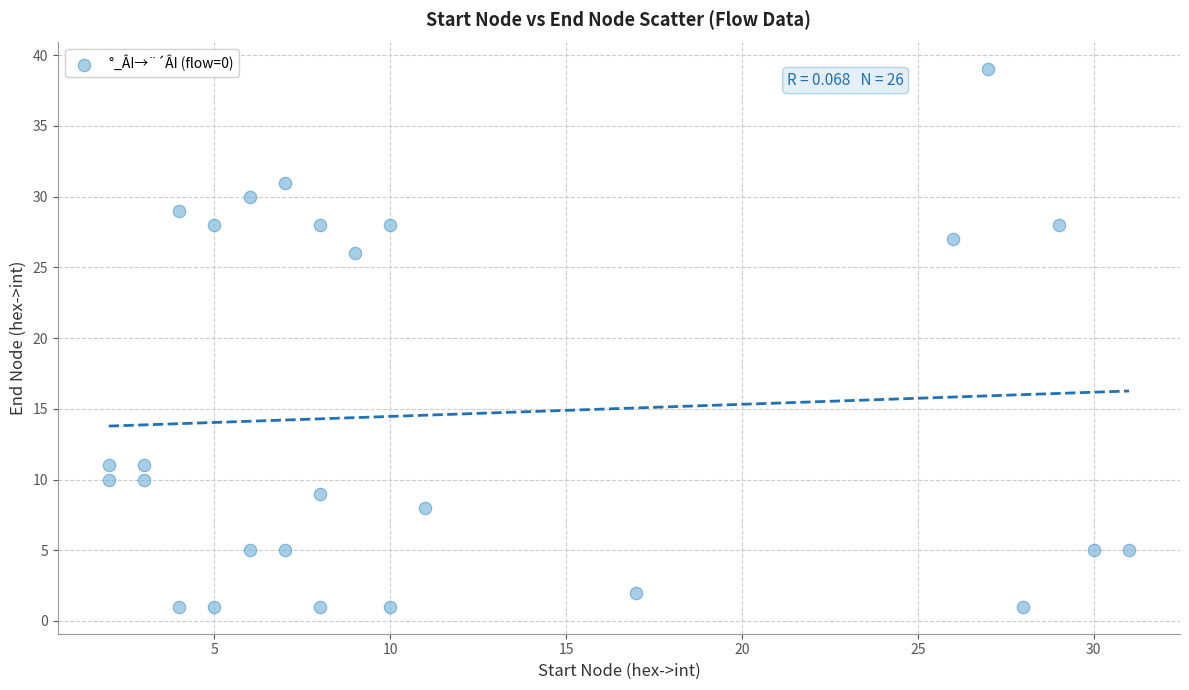

What is the range of Y values (max minus min)?

38